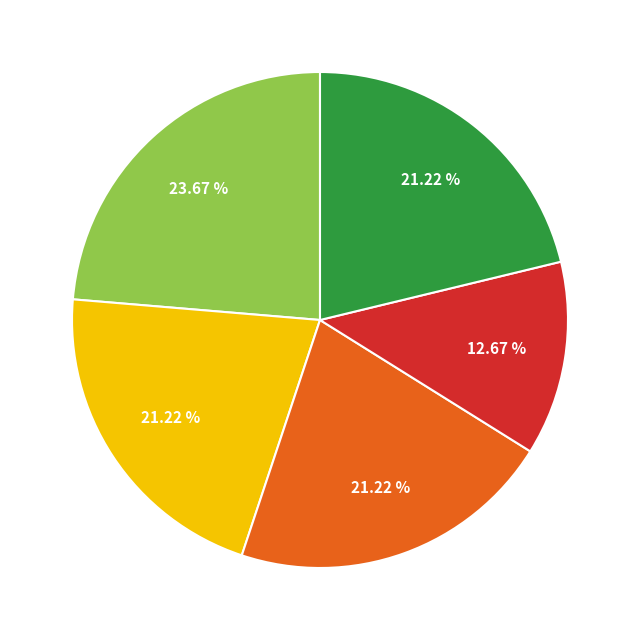

Is there a majority slice in this chart?

No